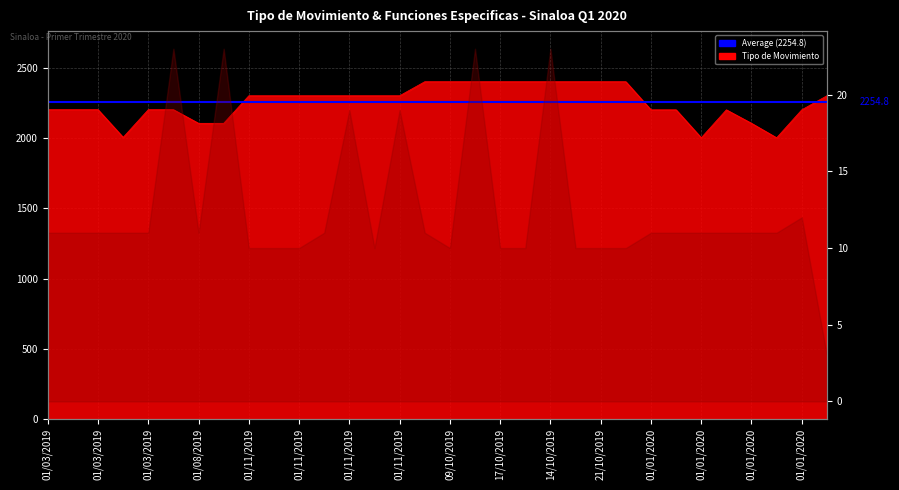

The value at 14/10/2019 is 1028. True or false?

False